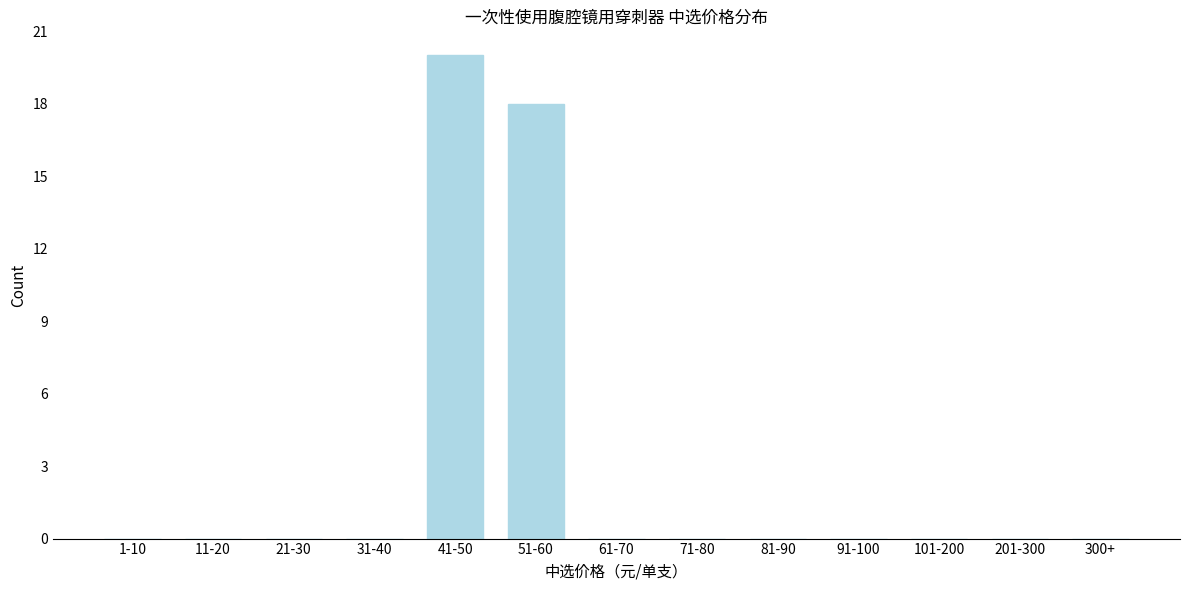

Reading right to left, list all the values displayed in this chart.

300+=0	201-300=0	101-200=0	91-100=0	81-90=0	71-80=0	61-70=0	51-60=18	41-50=20	31-40=0	21-30=0	11-20=0	1-10=0